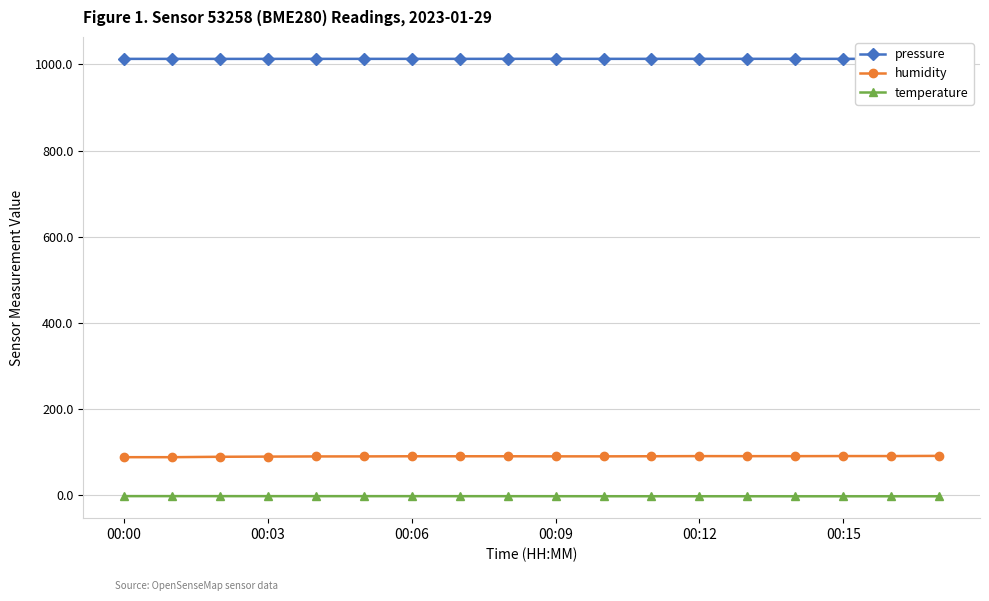

Which series has the largest total across all categories?

pressure